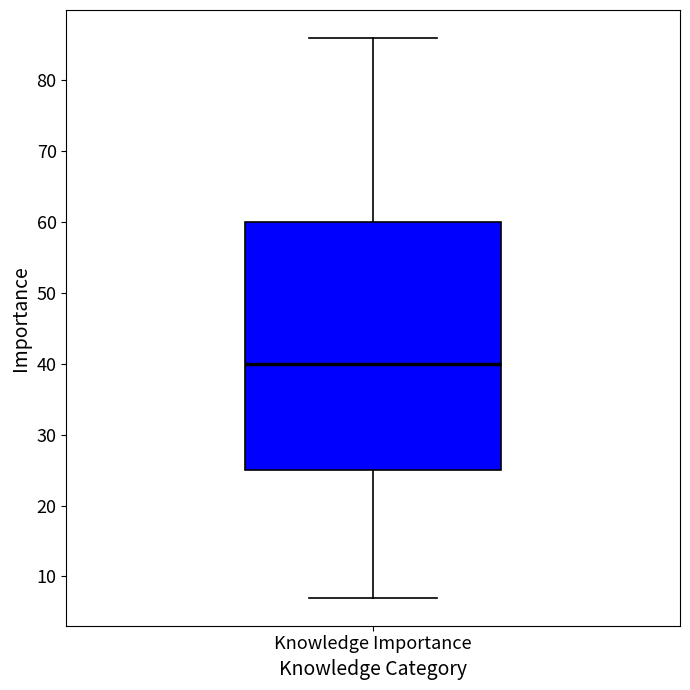

Transcribe this box plot: give where the median line is, the range the box spans, and where the two whiskers end, as read against the y-axis. The values are not printed on the chart, so give them approximately, as read against the axis.

median 40, box 25 to 60, whiskers 7 to 86